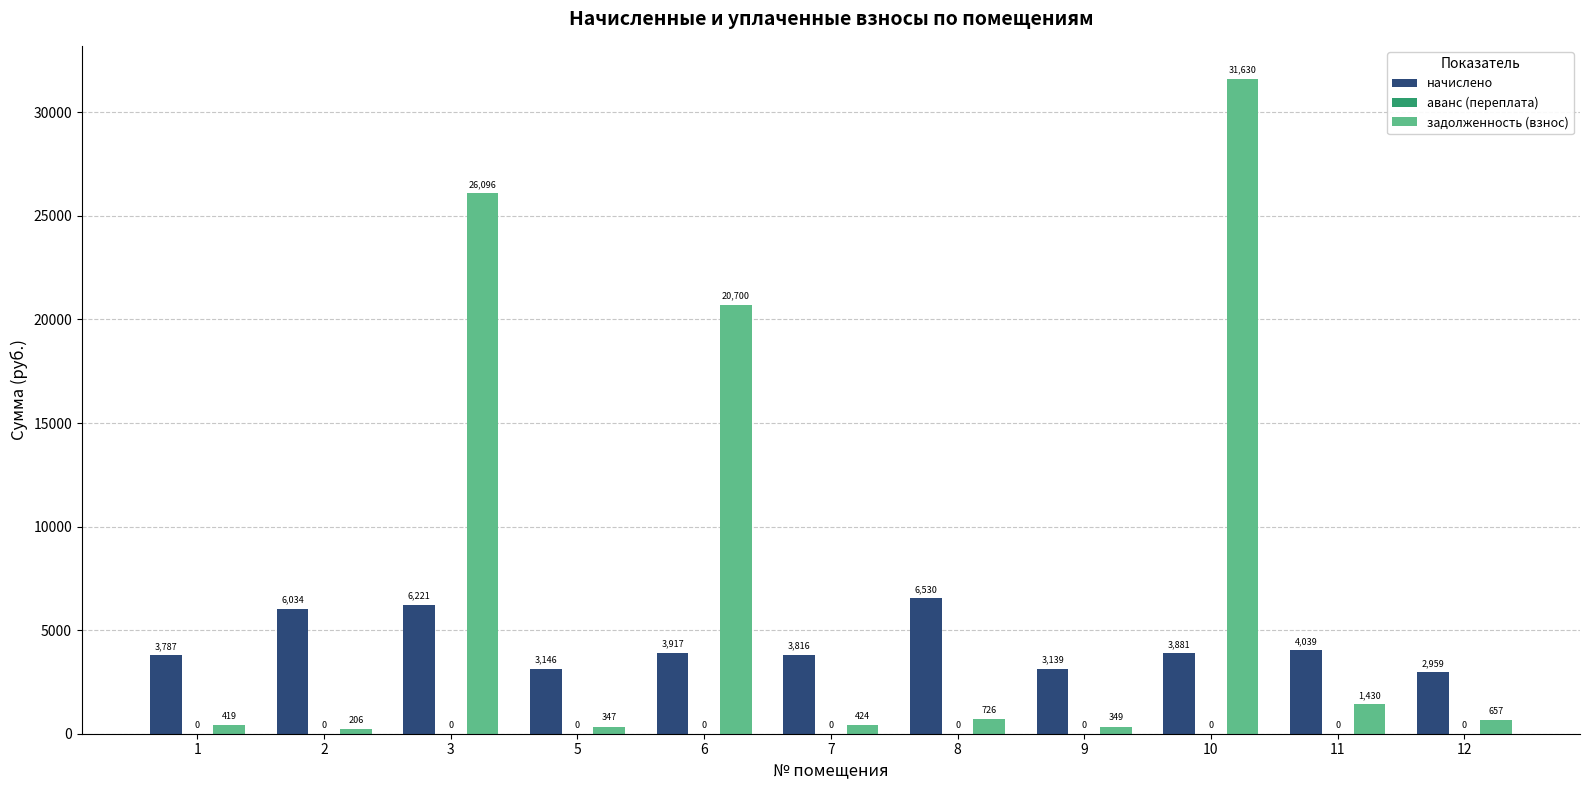

What is the minimum value for задолженность (взнос)?

206.3